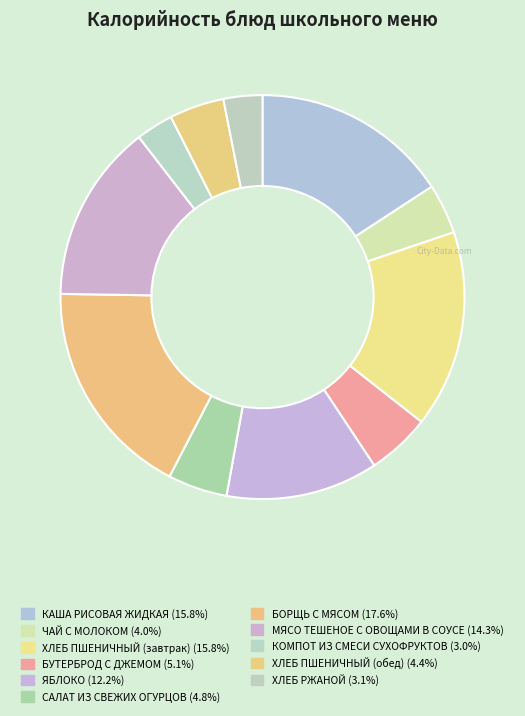

Does ХЛЕБ ПШЕНИЧНЫЙ (обед) represent more than half of the total?

No